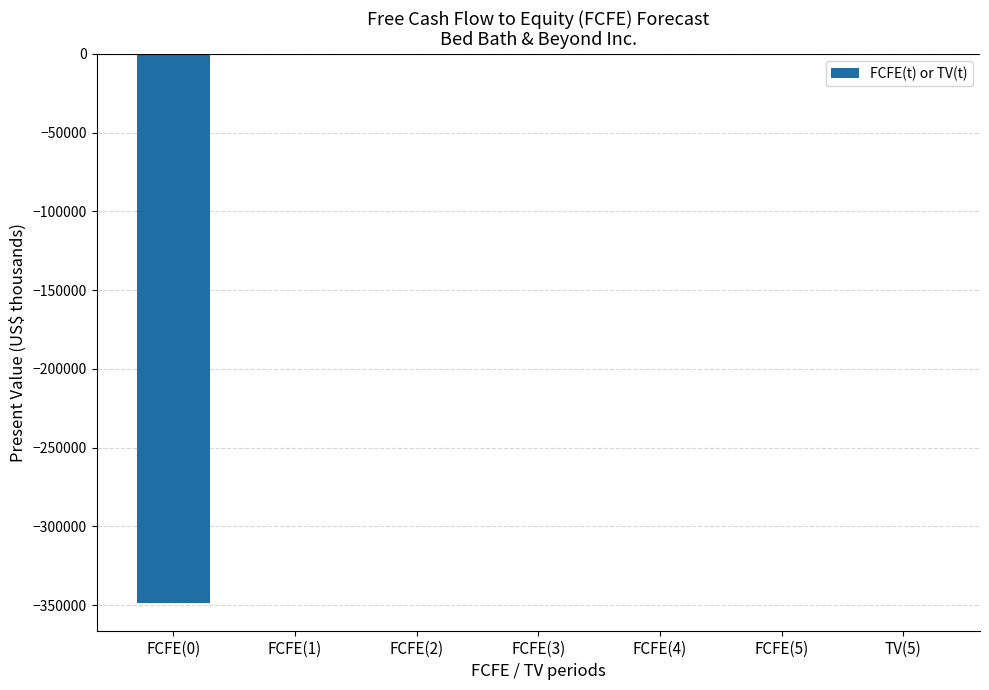

Are the bars grouped side by side (vs. stacked)?

No